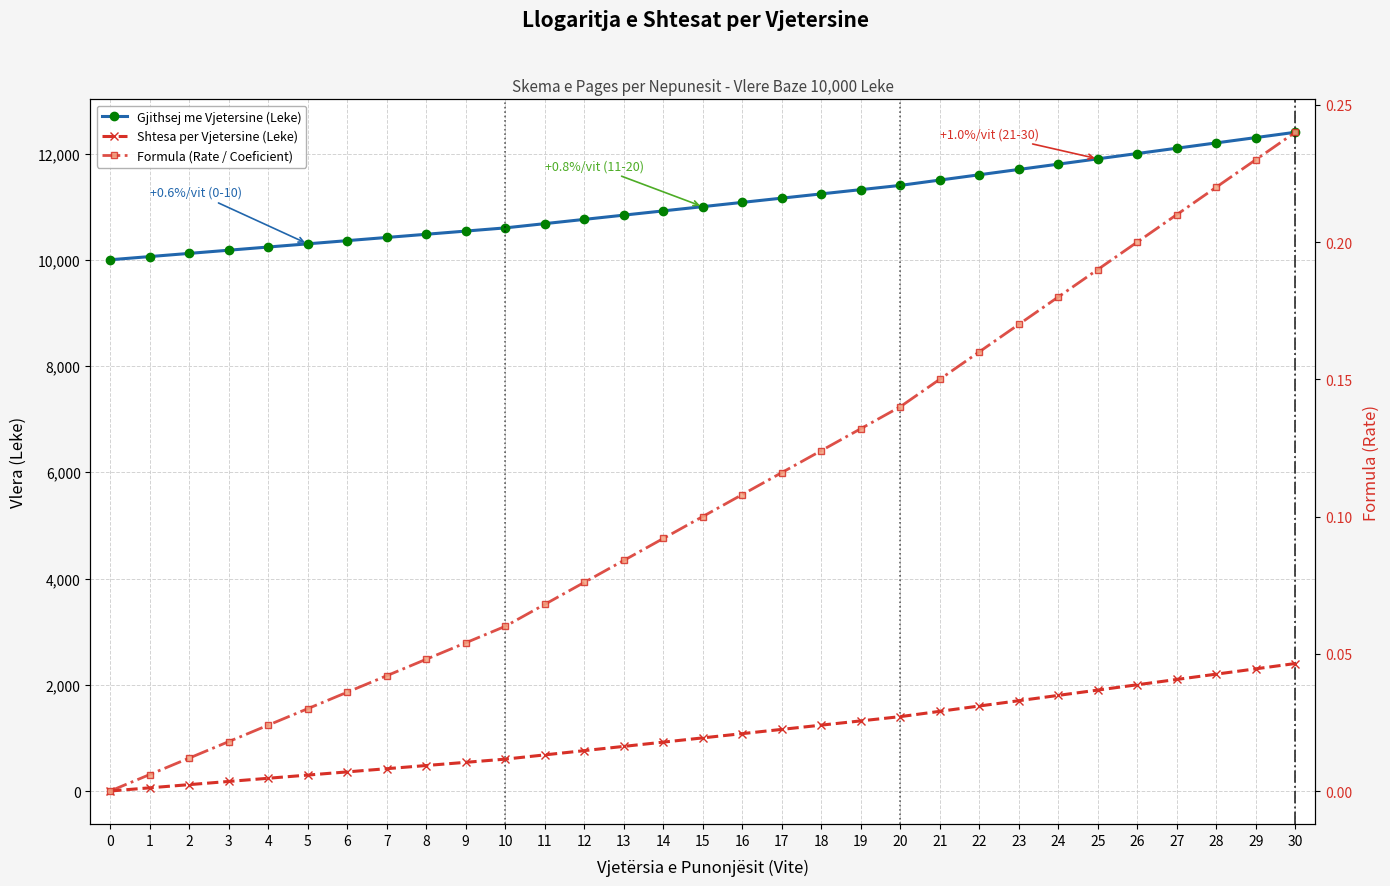

What is the value of the Shtesa per Vjetersine (Leke) point at the 20th from the left?

1320.0